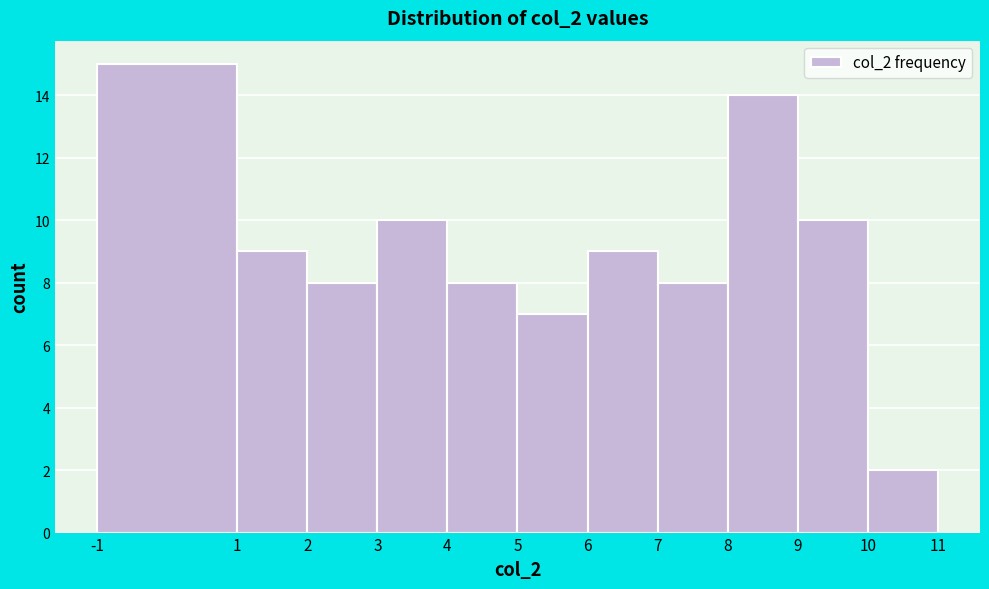

How tall is the bar that spans -1 to 1 on the x-axis? The values are not printed on the chart, so give them approximately, as read against the axis.

15